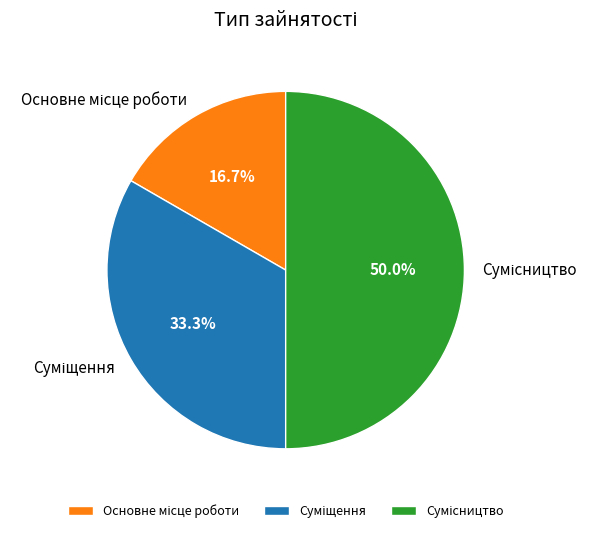

What is the change in value from Основне місце роботи to Суміщення?

+1